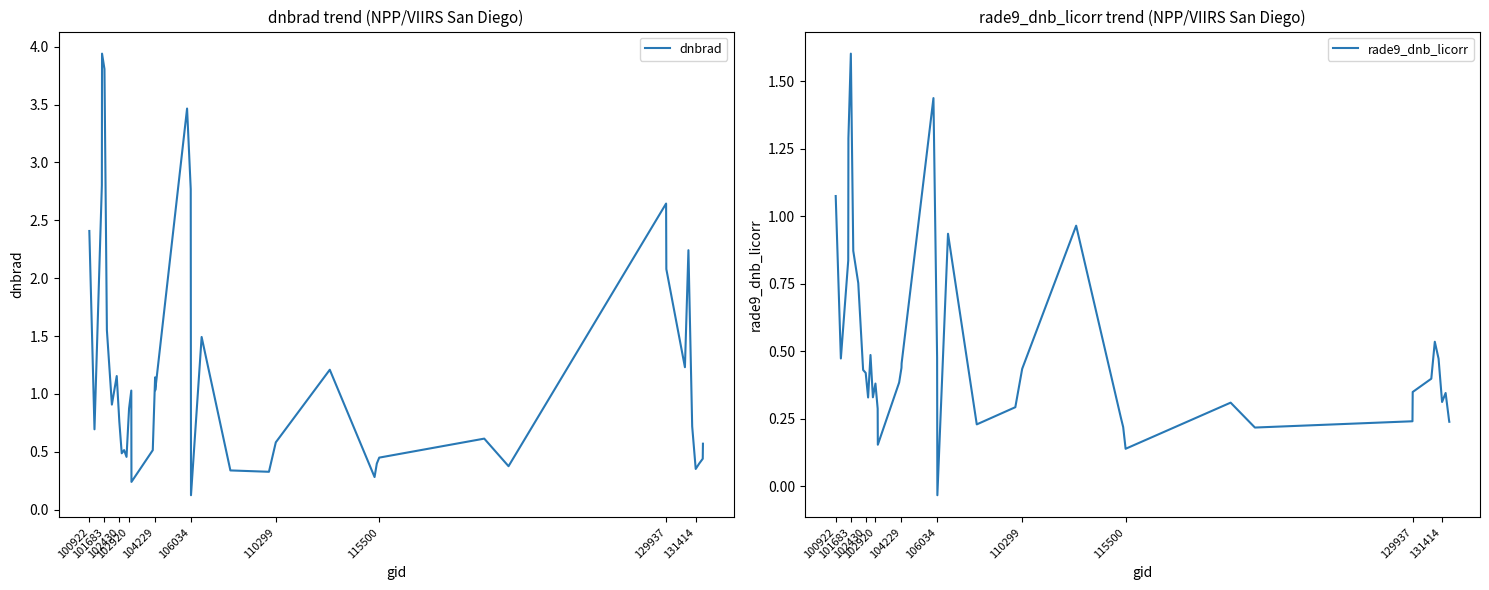

What are all the series names shown in the legend?

dnbrad, rade9_dnb_licorr